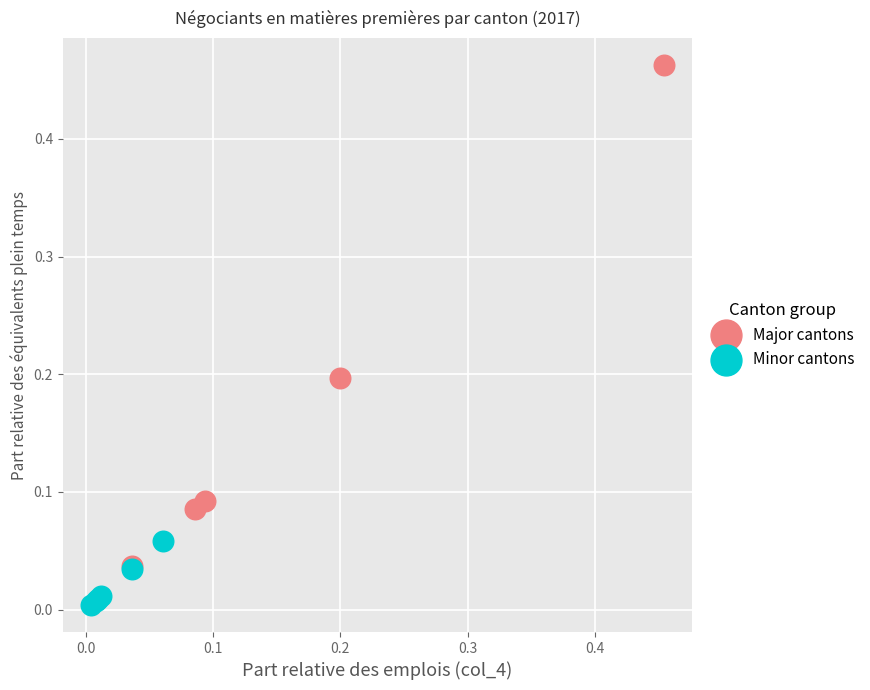

Which series contains the highest Y value?

Major cantons